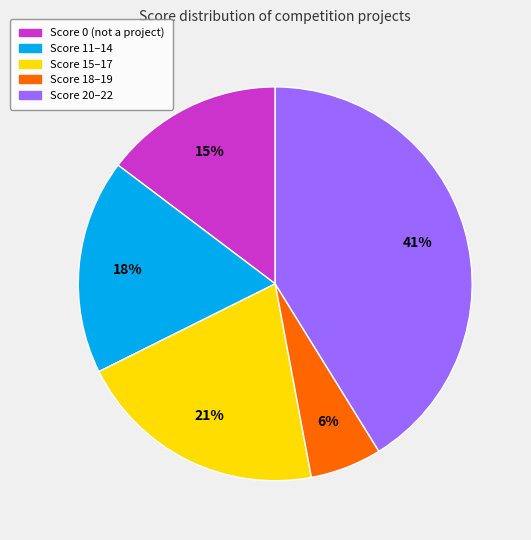

Is there any slice that represents more than half of the pie?

No